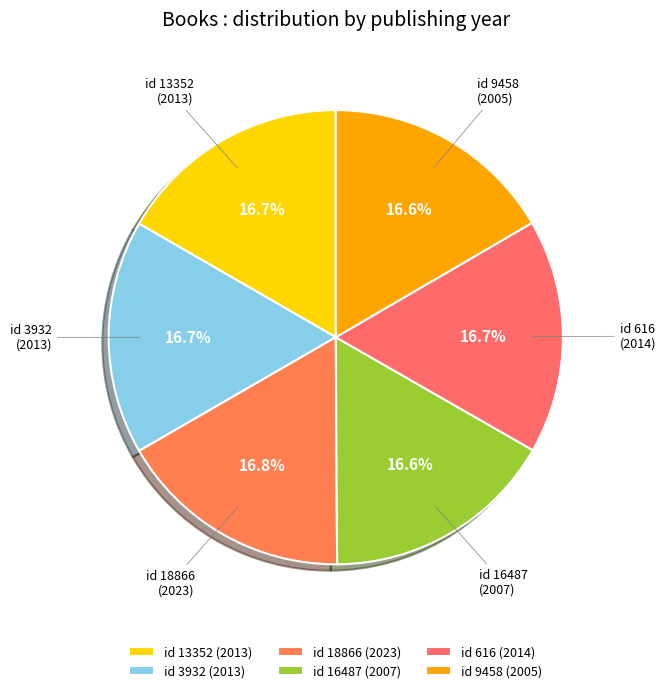

Combined, do id 16487 (2007) and id 616 (2014) account for over 50%?

No